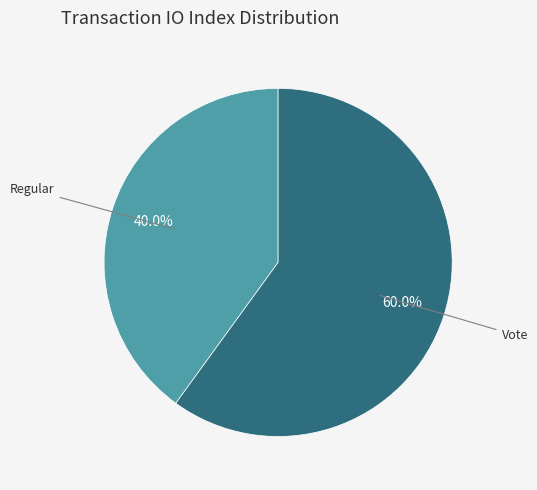

Does any single category account for the majority?

Yes